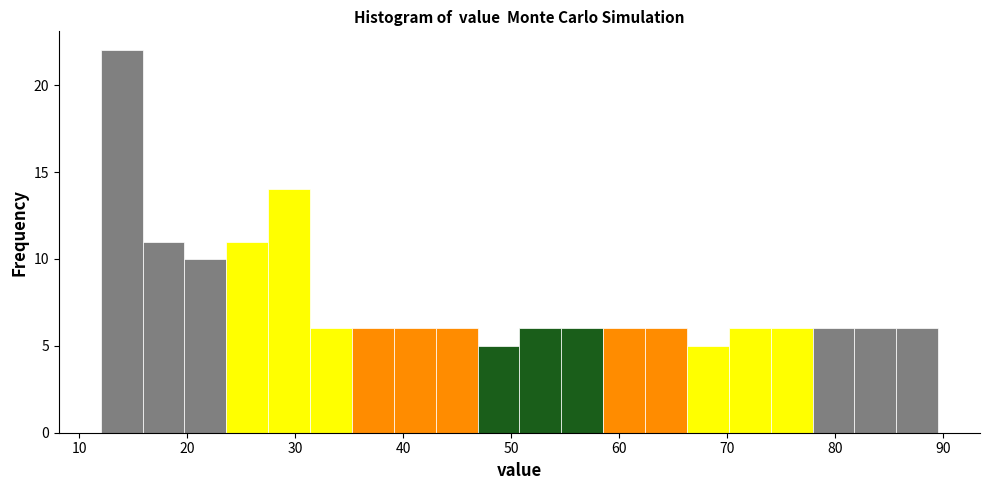

Read against the x-axis, roughly where is the centre of the tallest bar?

14